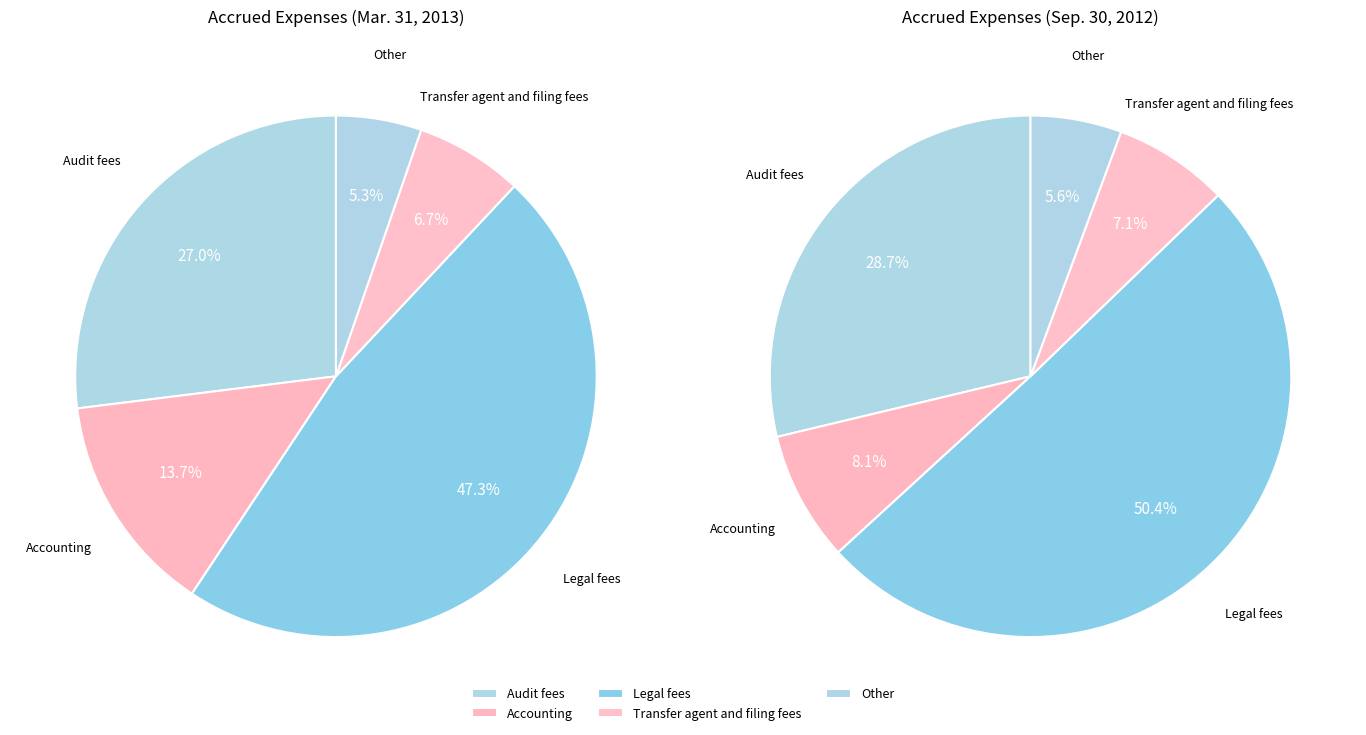

How much of the chart is everything except Transfer agent and filing fees?

93.3%